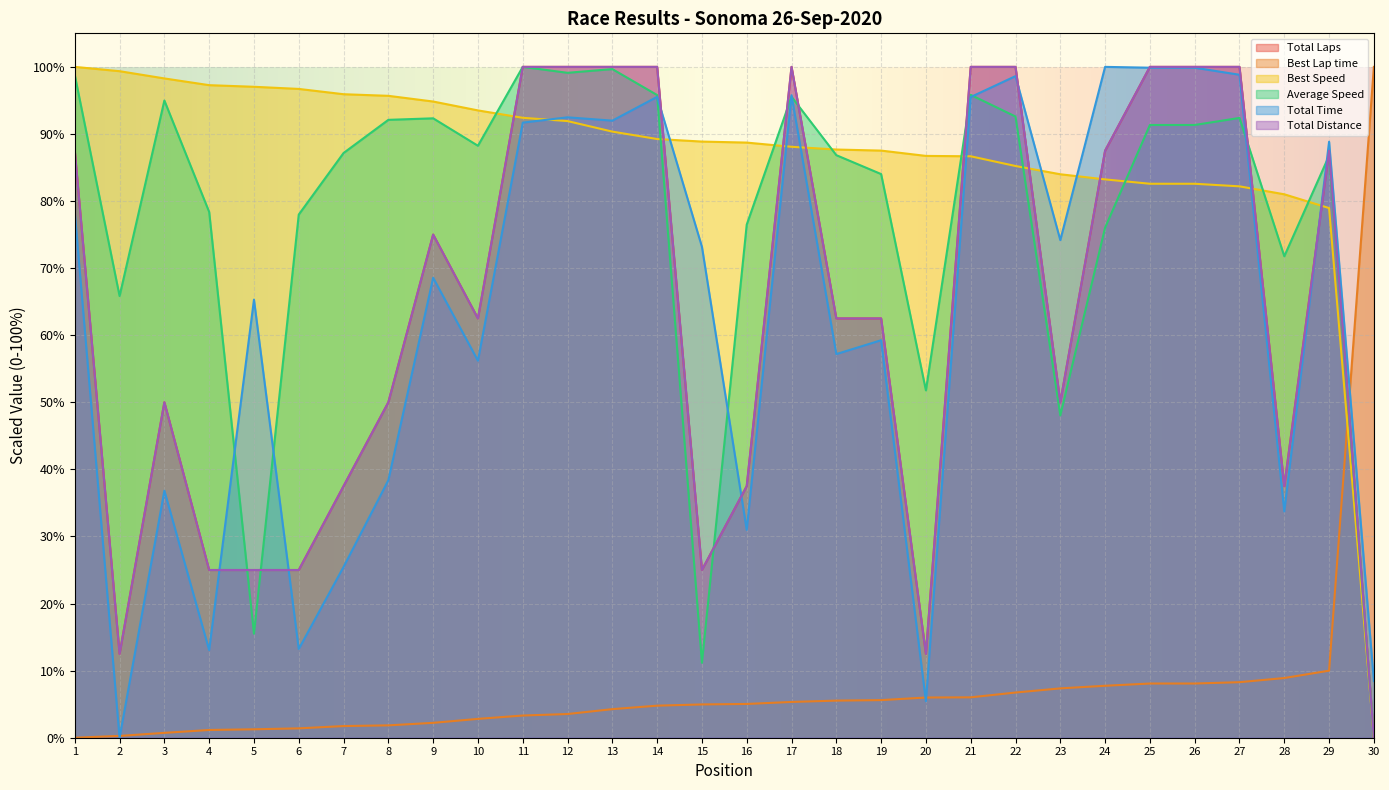

Rank the series by their maximum value, from lowest to highest.

Total Laps, Best Lap time, Best Speed, Average Speed, Total Time, Total Distance